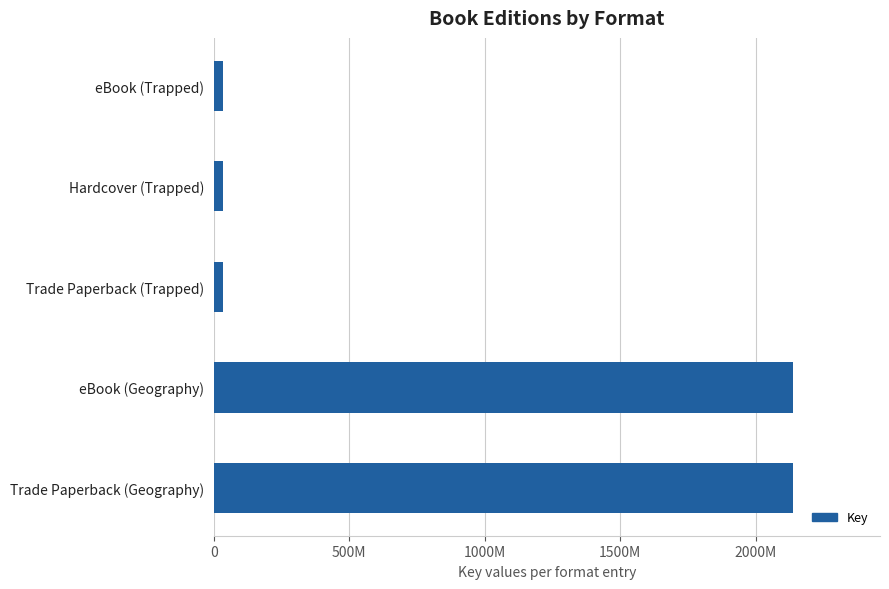

What is the difference between the second highest and second lowest values?

2102700429